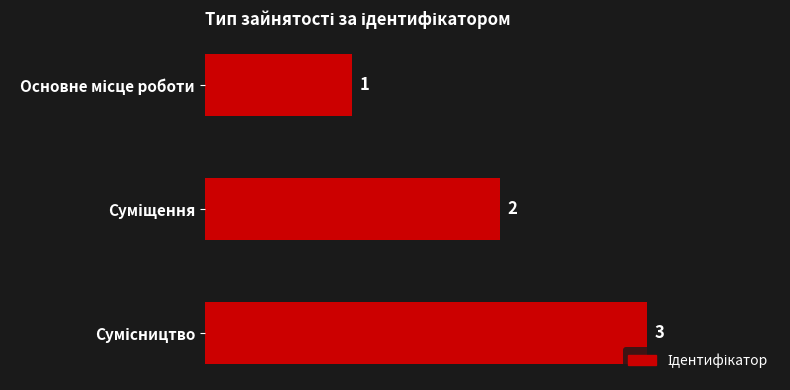

What is the maximum value shown in the chart?

3